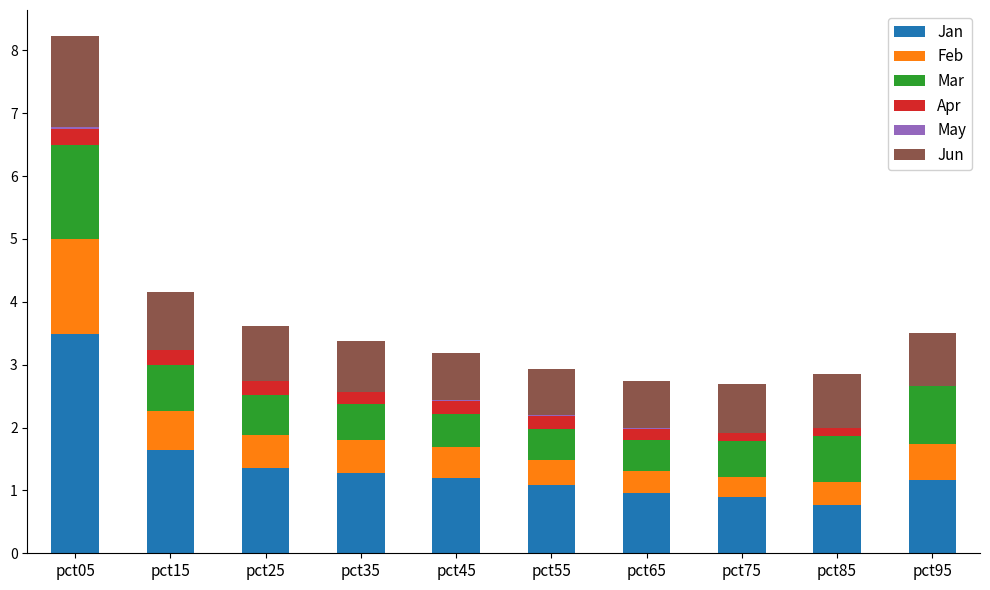

At which label does Jan reach its peak?

pct05